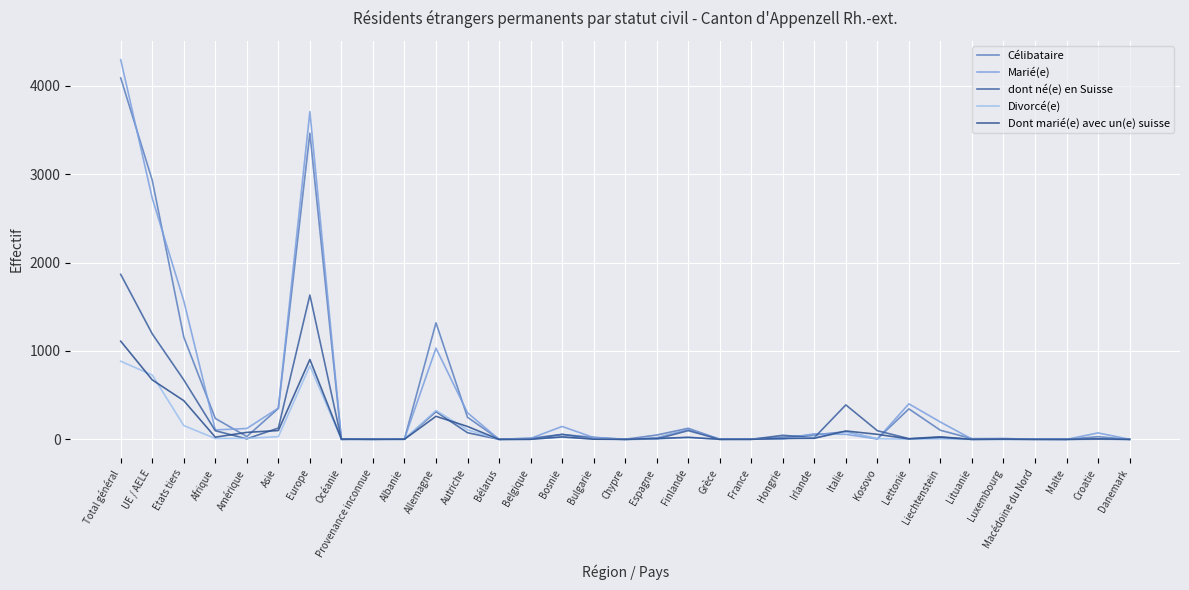

Which series has the widest spread of values?

Marié(e)